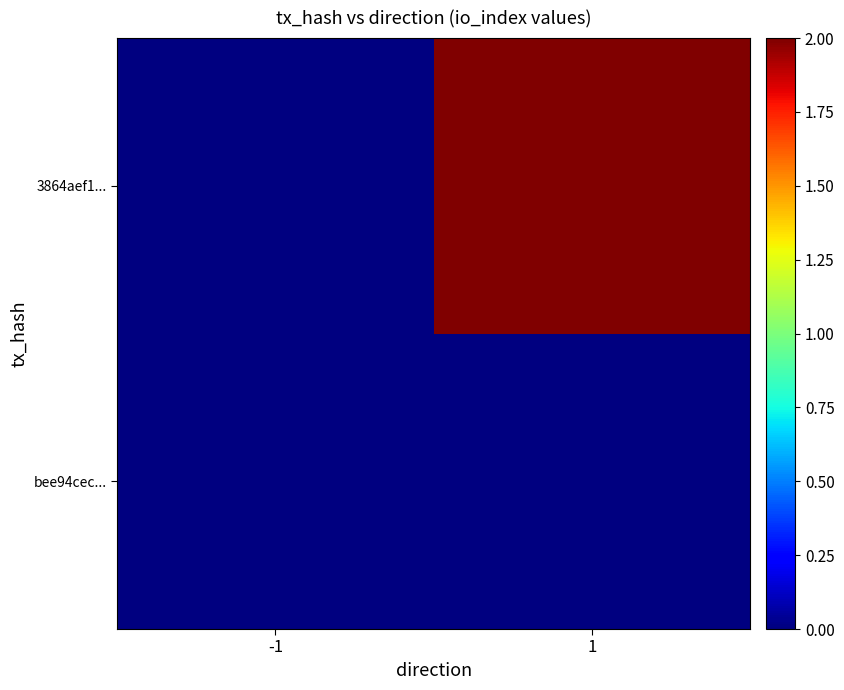

What is the difference between the highest and lowest values at 1?

2